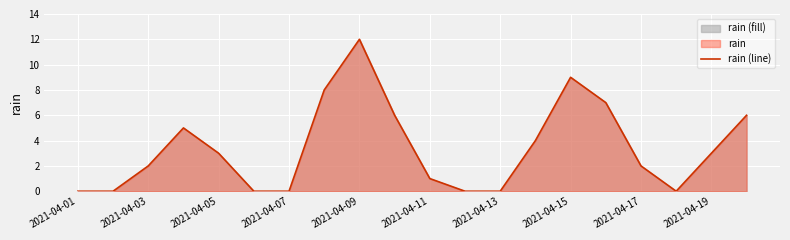

What is the change in value from 2021-04-03 to 2021-04-15?

+7